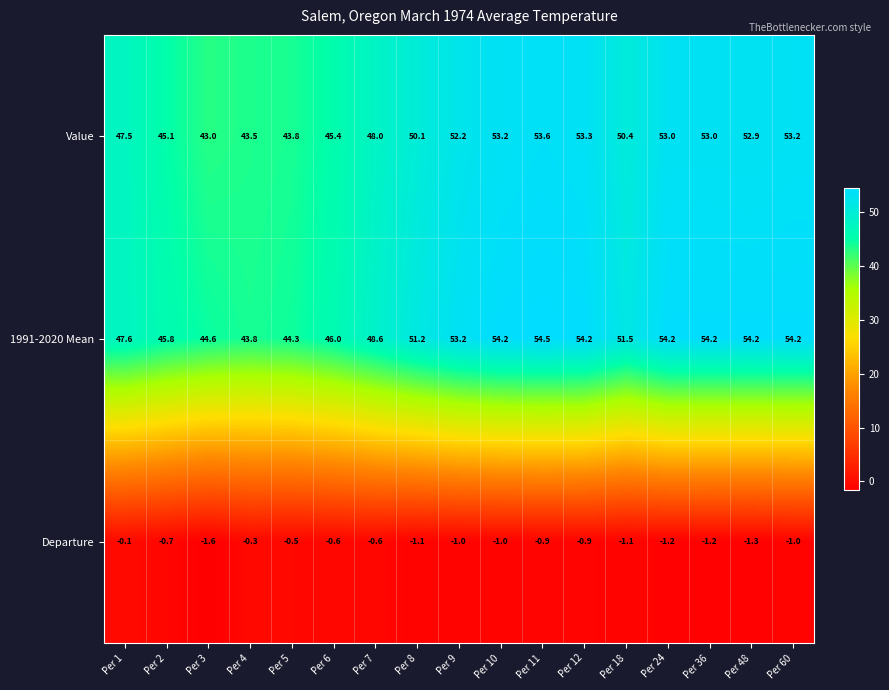

Between Per 1 and Per 36, which series saw the biggest shift?

1991-2020 Mean